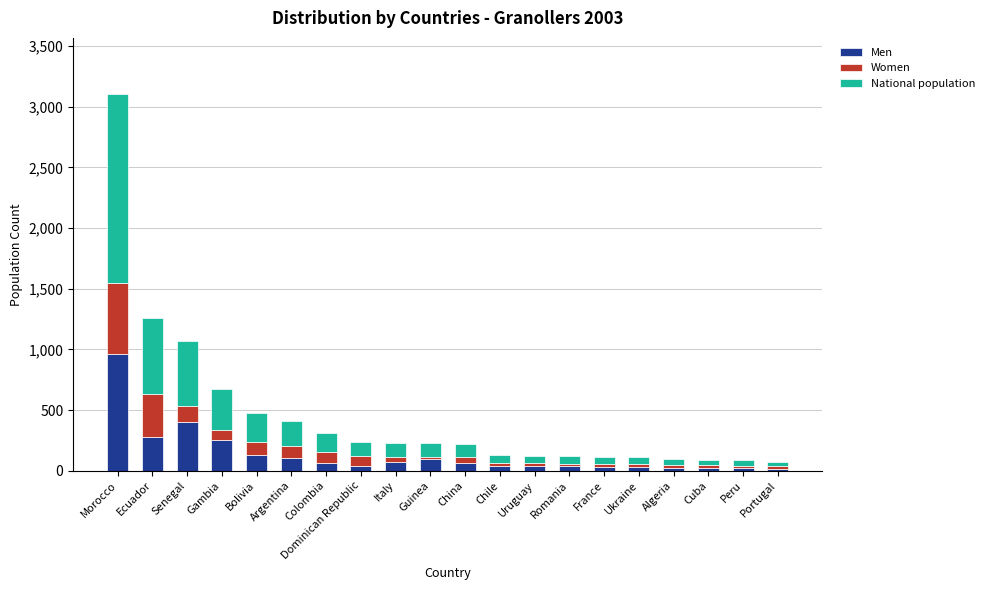

At which category is the sum across all series the highest?

Morocco